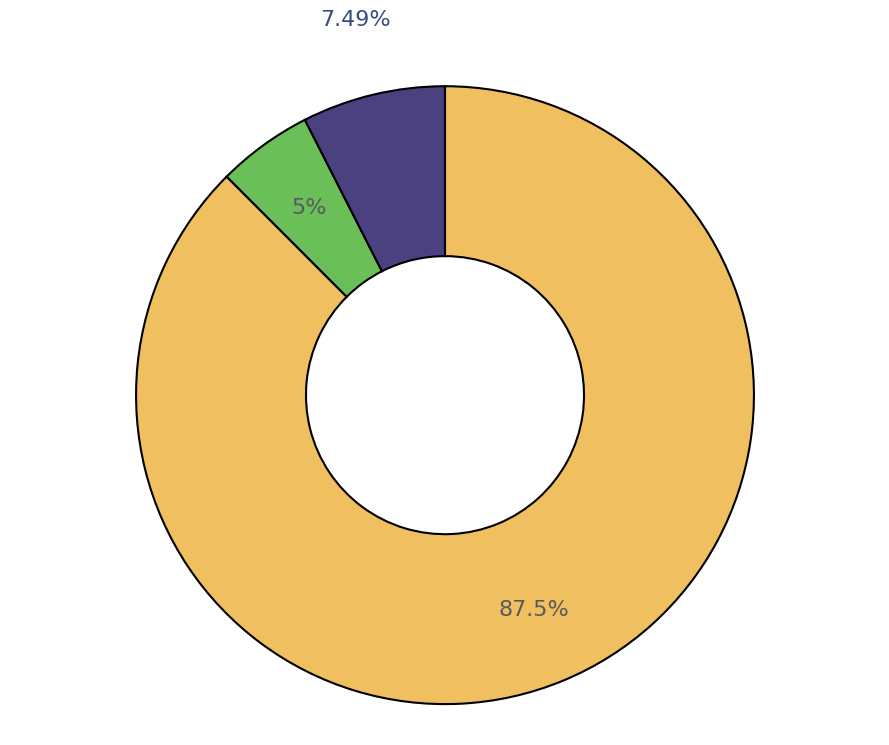

Count the number of slices in the pie.

3